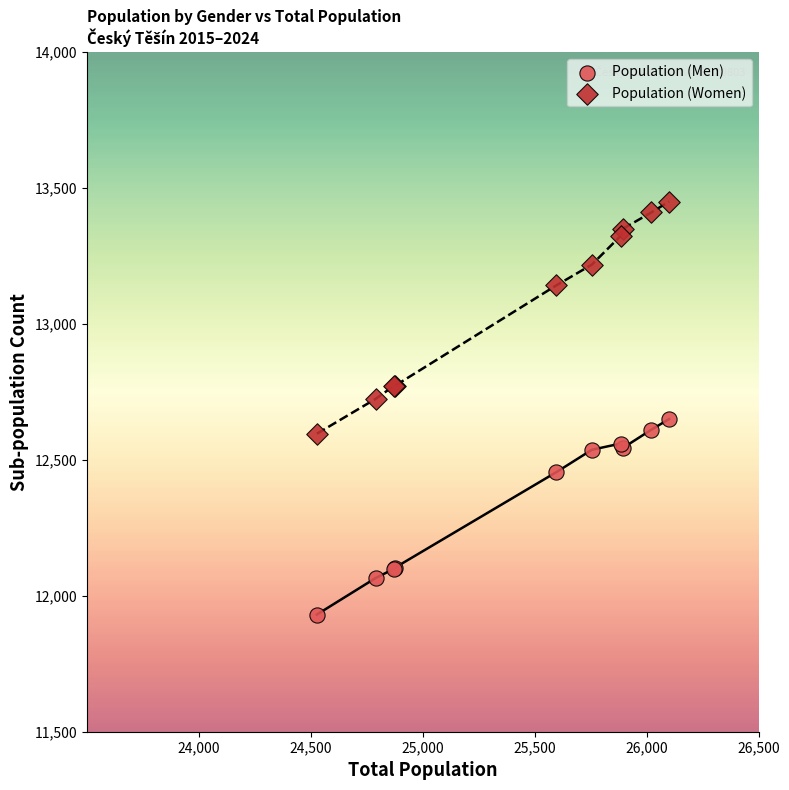

Which series contains the highest Y value?

Population (Women)